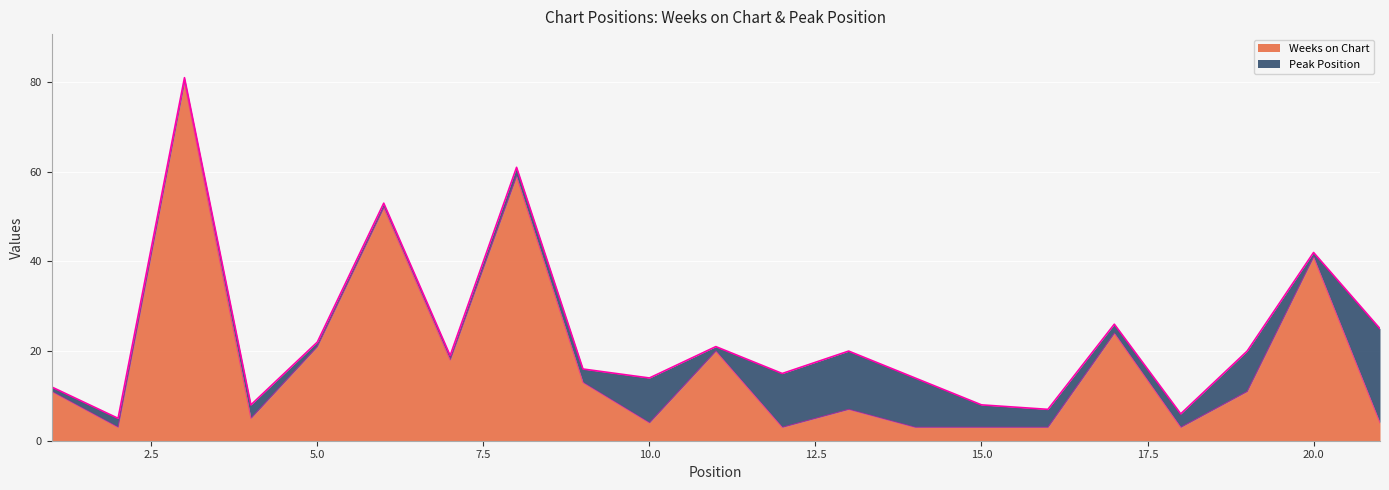

Does the chart display data point markers on the line(s)?

No